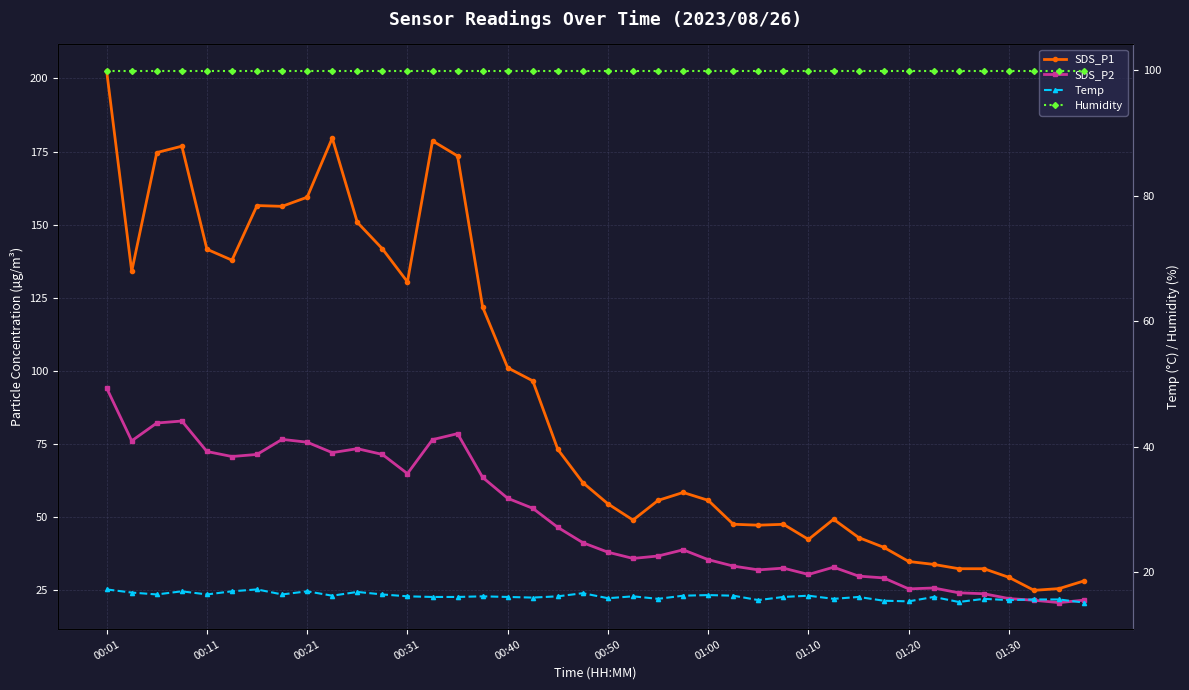

Reading left to right, transcribe all the data shown in this chart.

SDS_P1: 202.6	134.0	174.6	176.8	141.6	137.8	156.5	156.2	159.3	179.6	150.8	141.7	130.4	178.6	173.5	121.8	101.0	96.5	73.0	61.6	54.4	48.9	55.6	58.3	55.6	47.4	47.1	47.4	42.2	49.1	42.9	39.5	34.7	33.7	32.2	32.2	29.2	24.8	25.4	28.1
SDS_P2: 94.0	76.0	82.1	82.8	72.3	70.6	71.3	76.5	75.5	71.9	73.3	71.3	64.8	76.4	78.4	63.5	56.3	52.9	46.4	41.1	37.9	35.7	36.5	38.7	35.3	33.1	31.8	32.4	30.2	32.7	29.7	29.1	25.3	25.6	23.9	23.6	22.0	21.4	20.6	21.4
Temp: 17.3	16.8	16.5	17.0	16.5	17.0	17.3	16.5	17.0	16.3	16.9	16.5	16.2	16.1	16.1	16.2	16.1	16.0	16.2	16.7	15.9	16.2	15.8	16.3	16.4	16.3	15.6	16.1	16.3	15.8	16.1	15.5	15.4	16.1	15.3	15.8	15.6	15.7	15.7	15.2
Humidity: 99.9	99.9	99.9	99.9	99.9	99.9	99.9	99.9	99.9	99.9	99.9	99.9	99.9	99.9	99.9	99.9	99.9	99.9	99.9	99.9	99.9	99.9	99.9	99.9	99.9	99.9	99.9	99.9	99.9	99.9	99.9	99.9	99.9	99.9	99.9	99.9	99.9	99.9	99.9	99.9